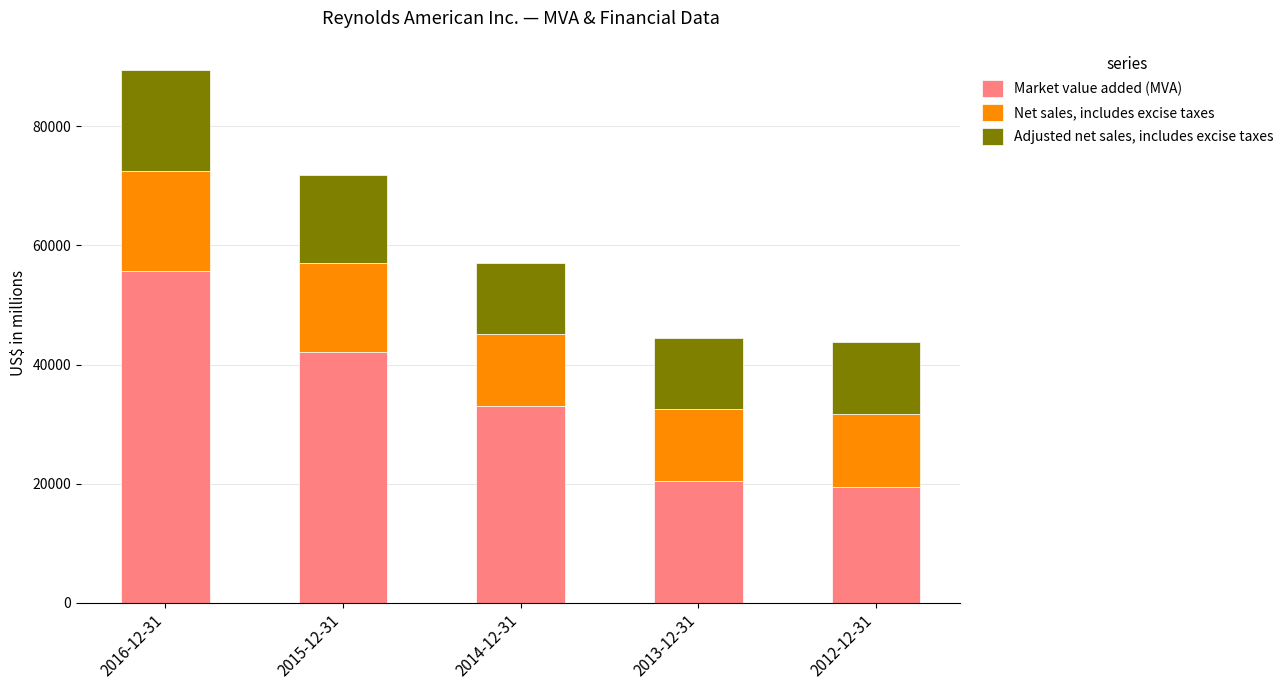

At which label does Market value added (MVA) first exceed 32956?

2016-12-31